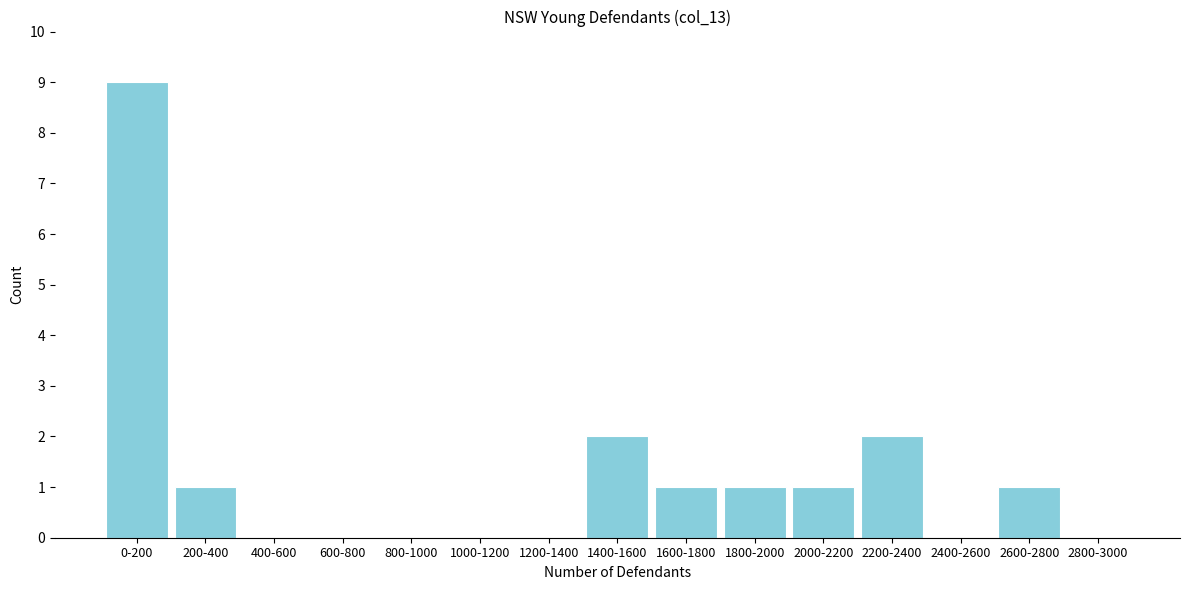

Reading left to right, what are all the values shown in this chart?

0-200=9	200-400=1	400-600=0	600-800=0	800-1000=0	1000-1200=0	1200-1400=0	1400-1600=2	1600-1800=1	1800-2000=1	2000-2200=1	2200-2400=2	2400-2600=0	2600-2800=1	2800-3000=0